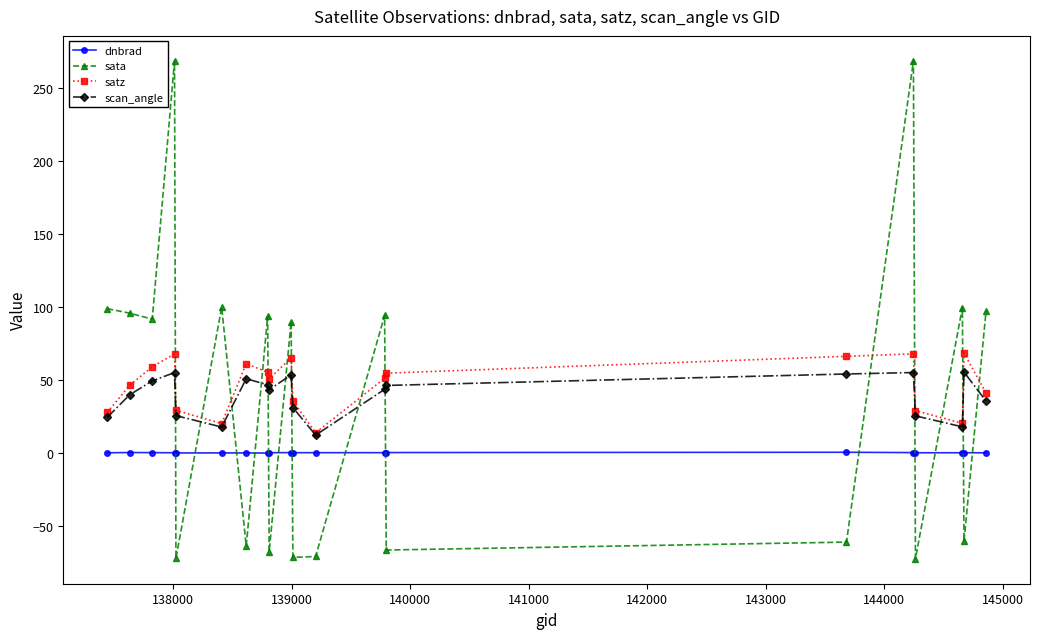

What is the value of the satz point at the 5th from the left?

29.3